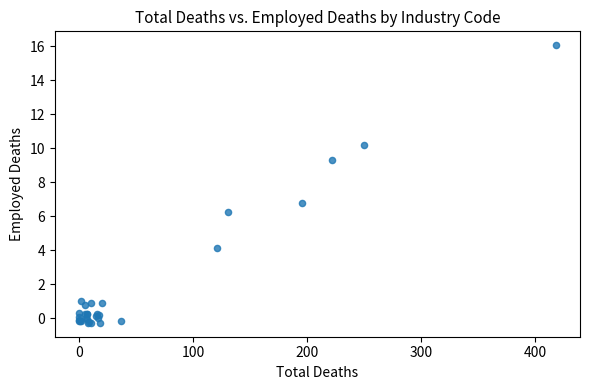

What Y value in the scatter plot is closest to 7?

6.8